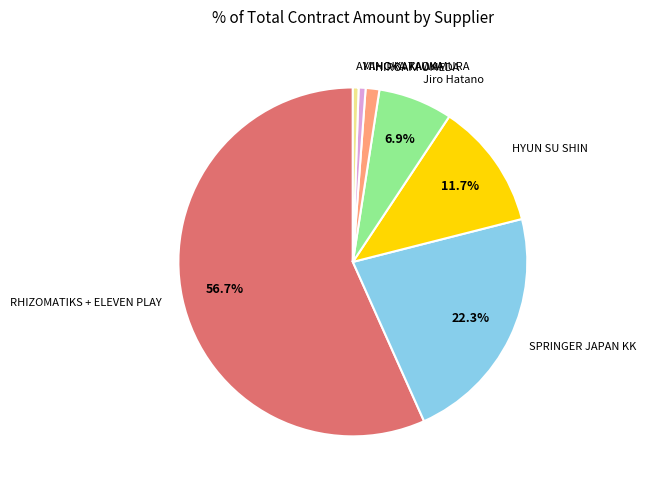

How many slices are in this pie chart?

7